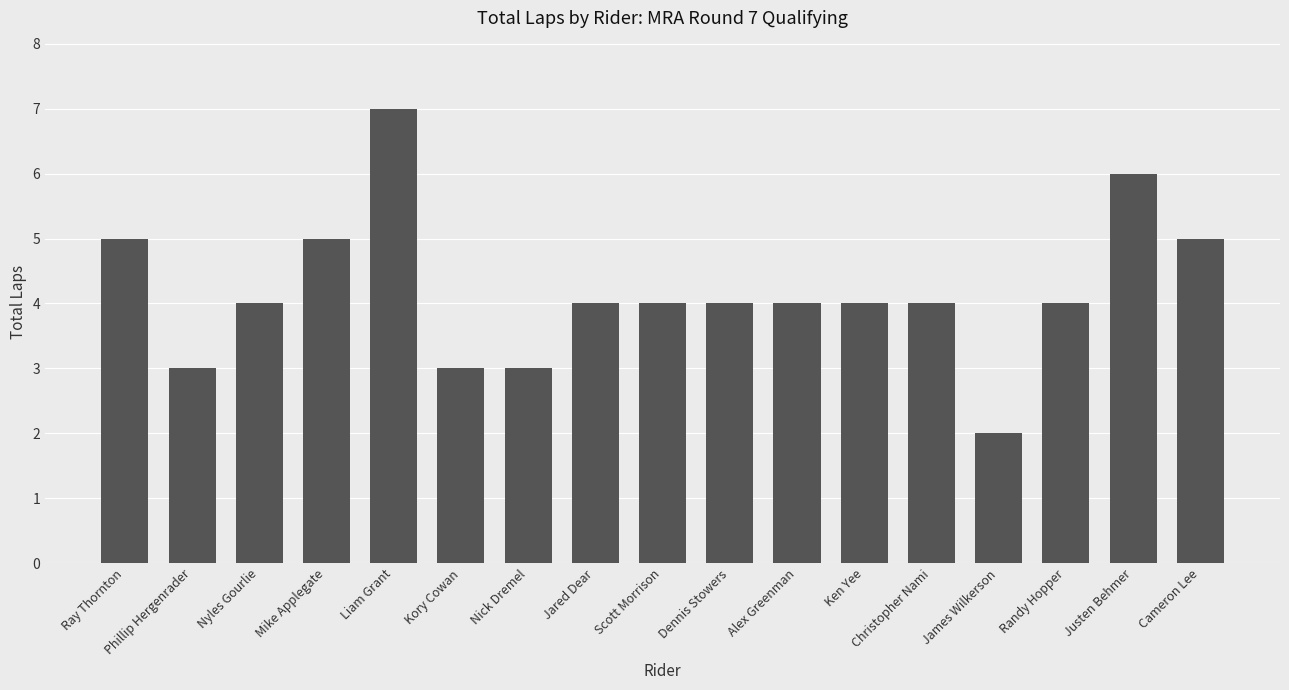

Count the values in the range 4 to 5.

11